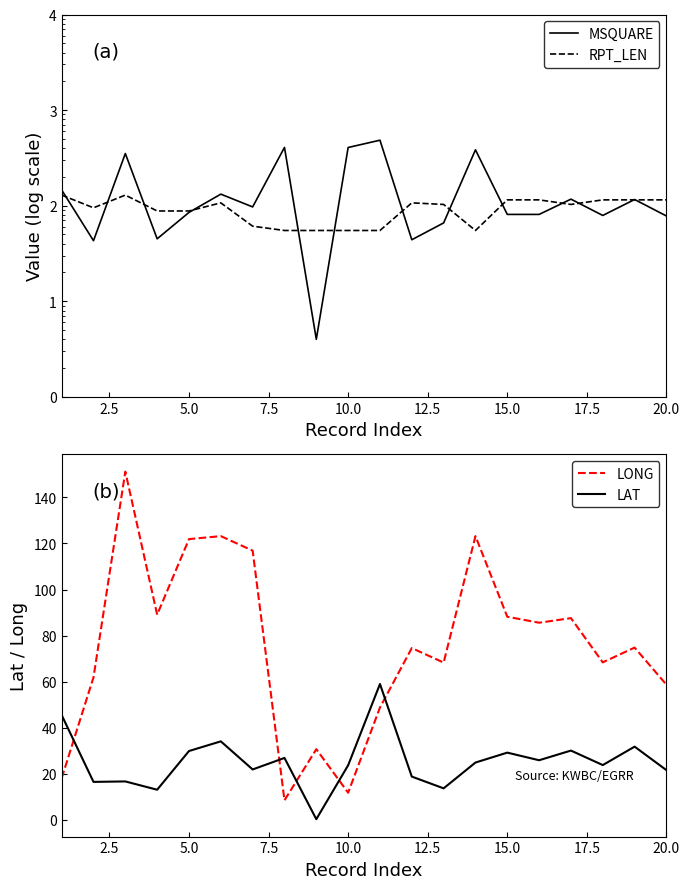

How many intersections are there between LONG and LAT?

5